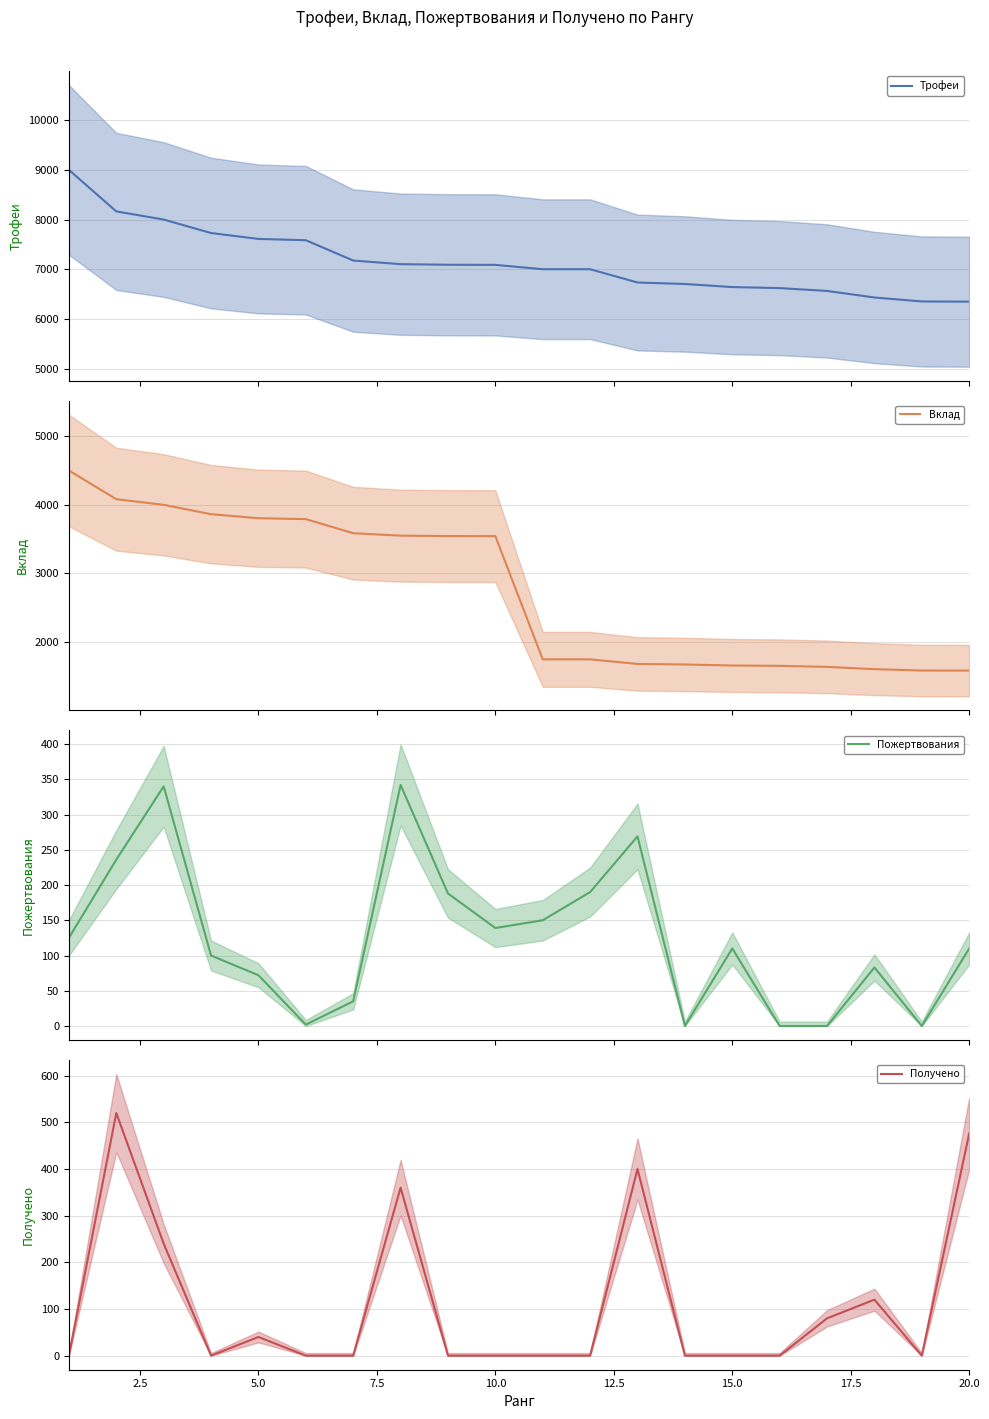

What is the highest value of the Трофеи series?

9000